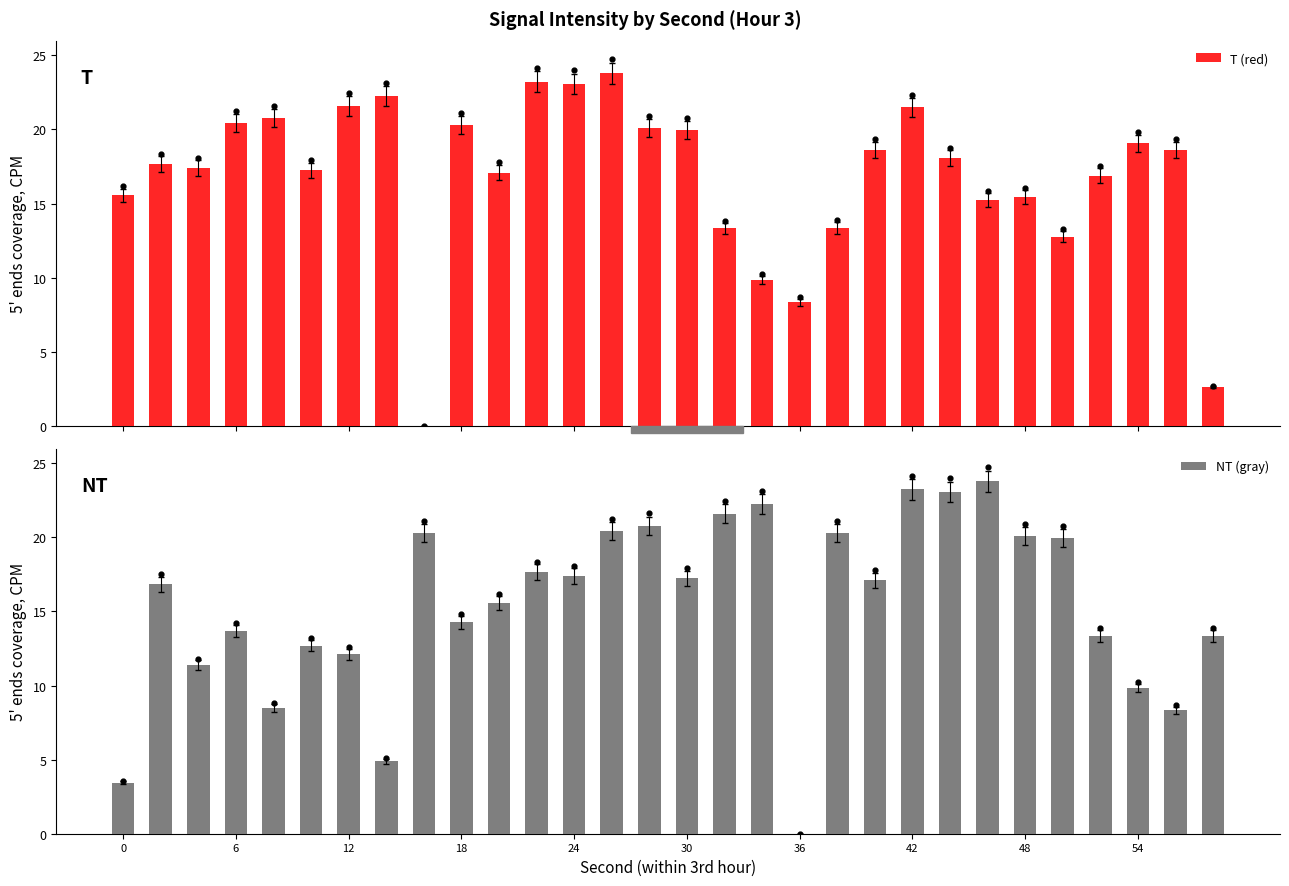

Which series has the largest total across all categories?

T (red)